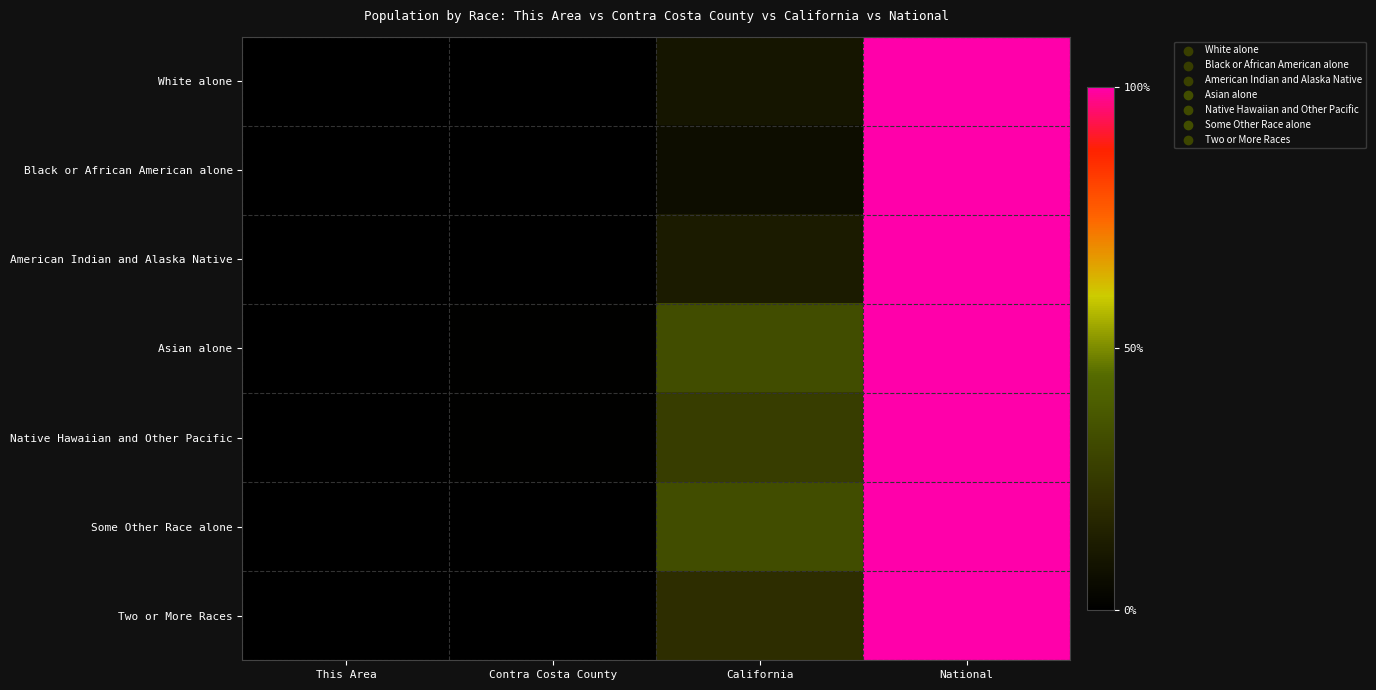

Rank the series by their maximum value, from highest to lowest.

White alone, Black or African American alone, American Indian and Alaska Native, Asian alone, Native Hawaiian and Other Pacific, Some Other Race alone, Two or More Races